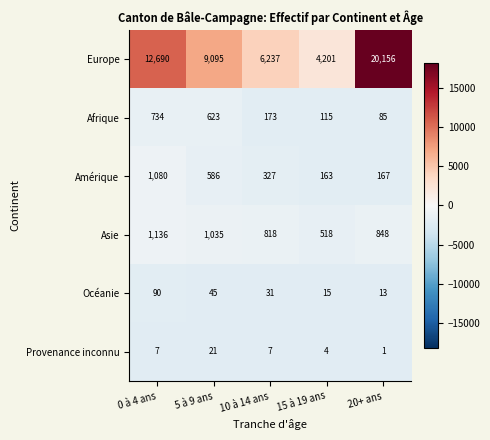

The Afrique series shows 34 at 20+ ans. True or false?

False